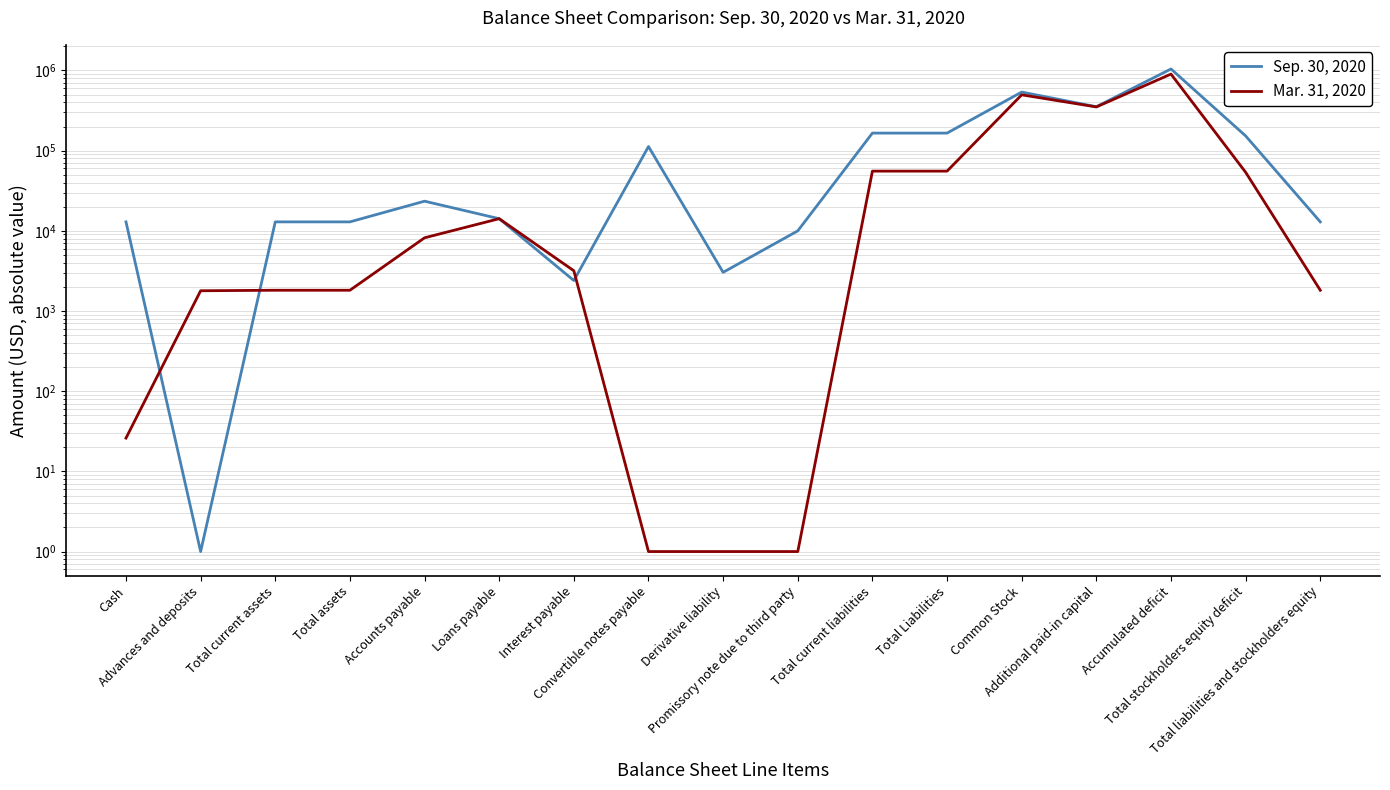

Where is Sep. 30, 2020 nearest to the value 521885?

Common Stock